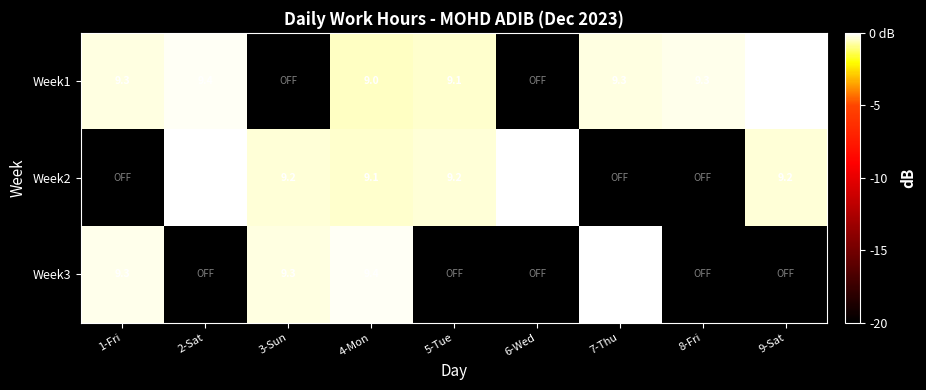

What is the smallest value displayed?

-0.5